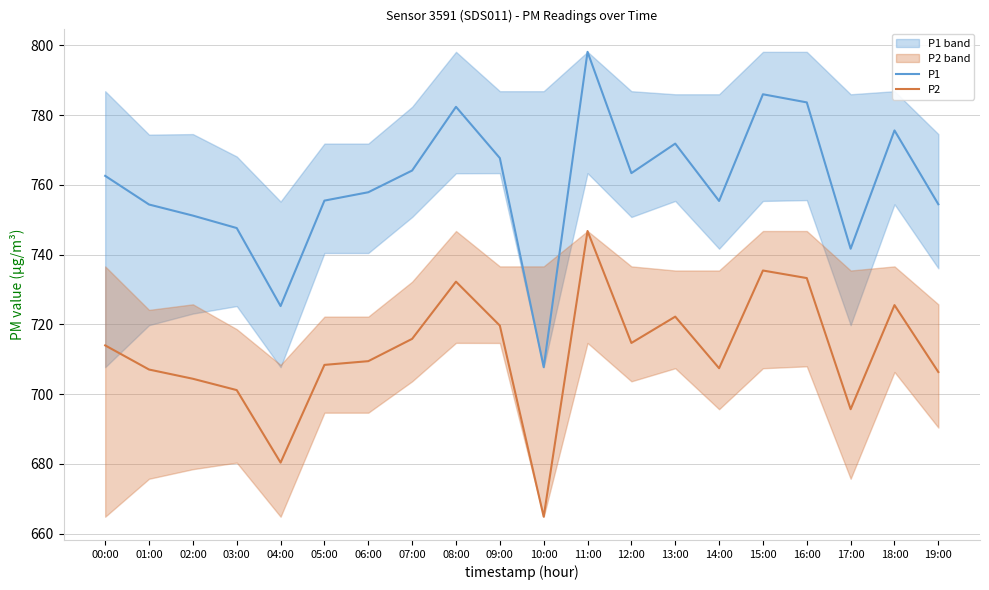

How many lines are shown in the chart?

2